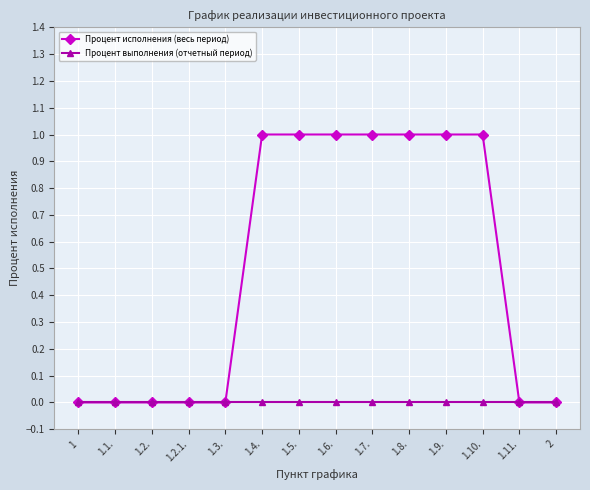

What is the label of the 9th point from the left?

1.7.